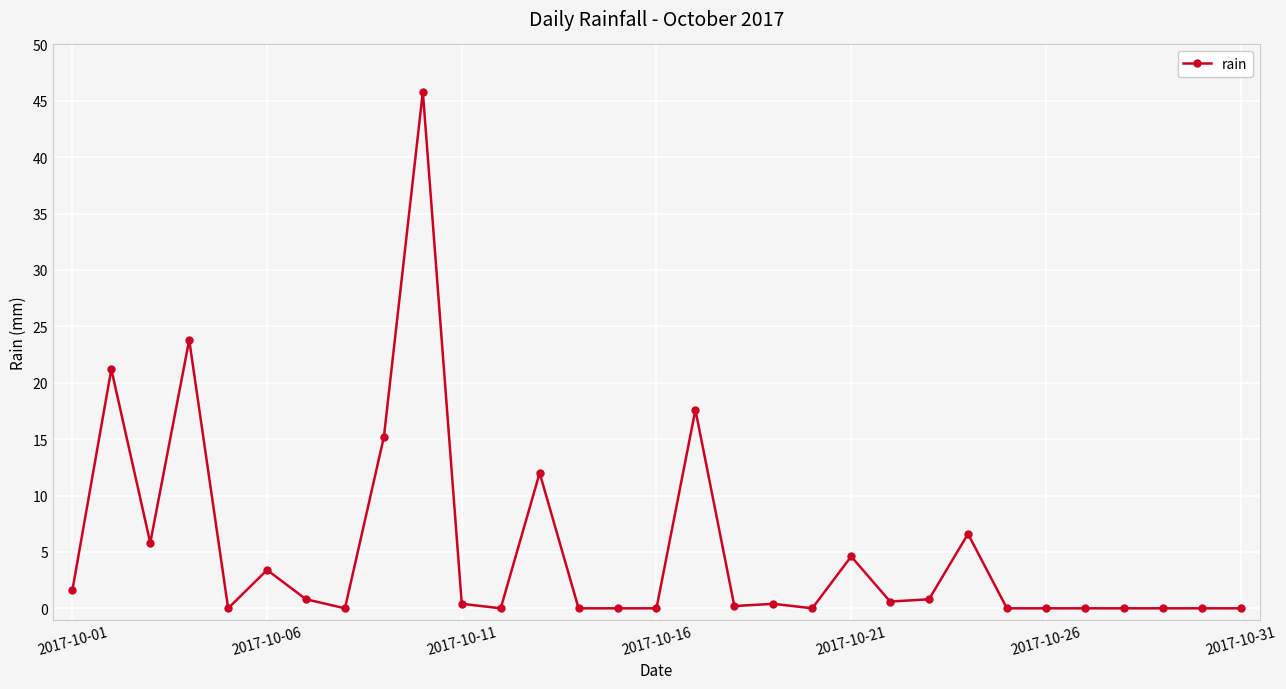

What is the value of the 2nd point from the left?

21.2